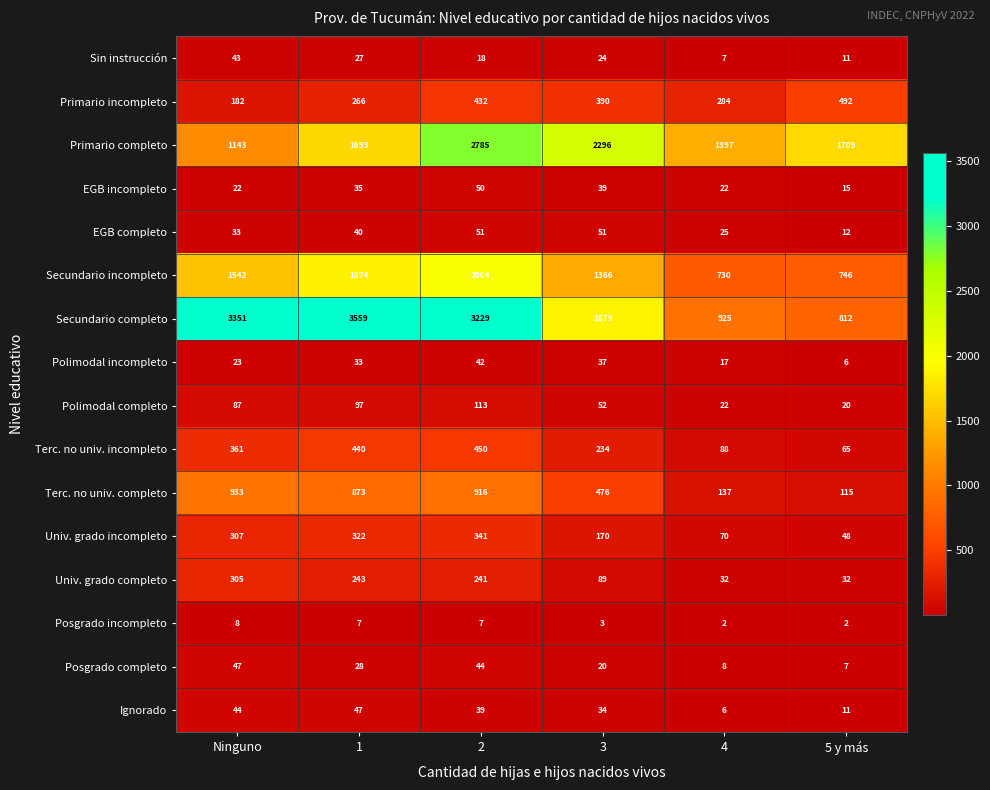

What is the total value across all series at 5 y más?

4103